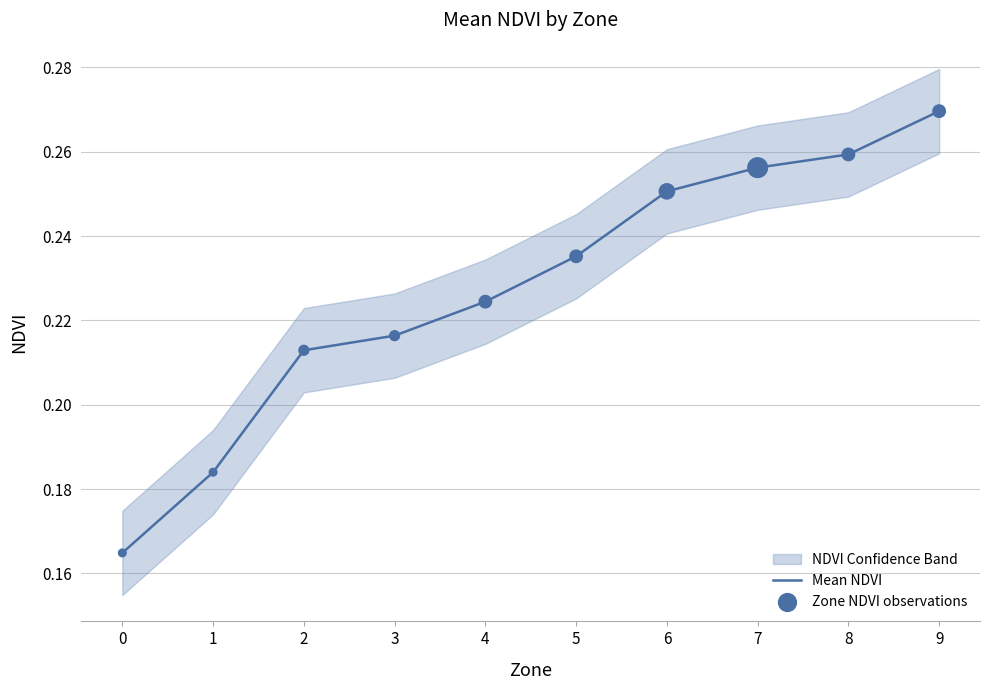

At how many categories does at least one series exceed 0?

10